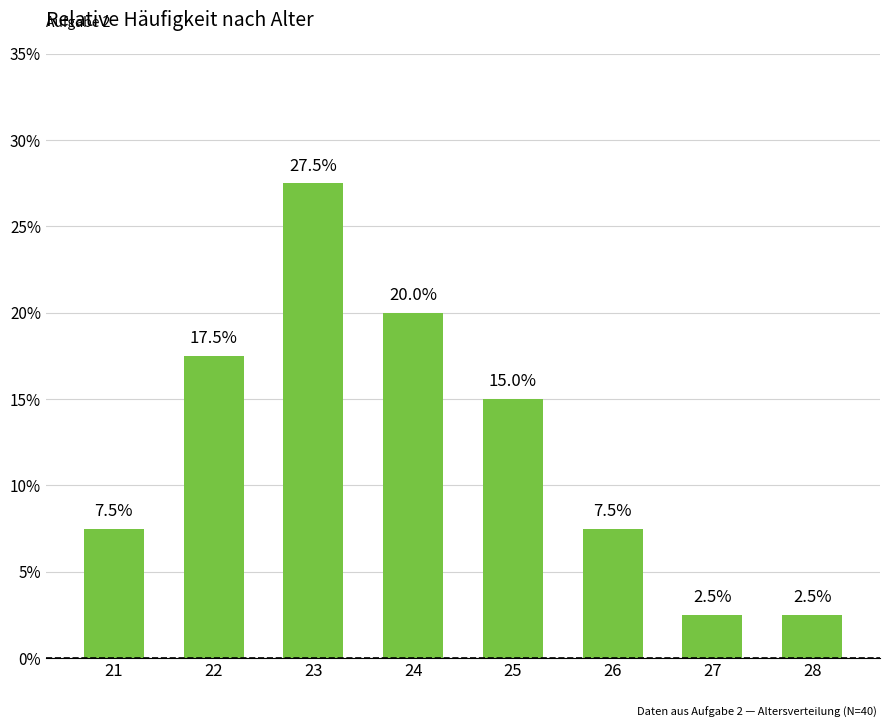

List the labels in order of value, smallest first.

27, 28, 21, 26, 25, 22, 24, 23